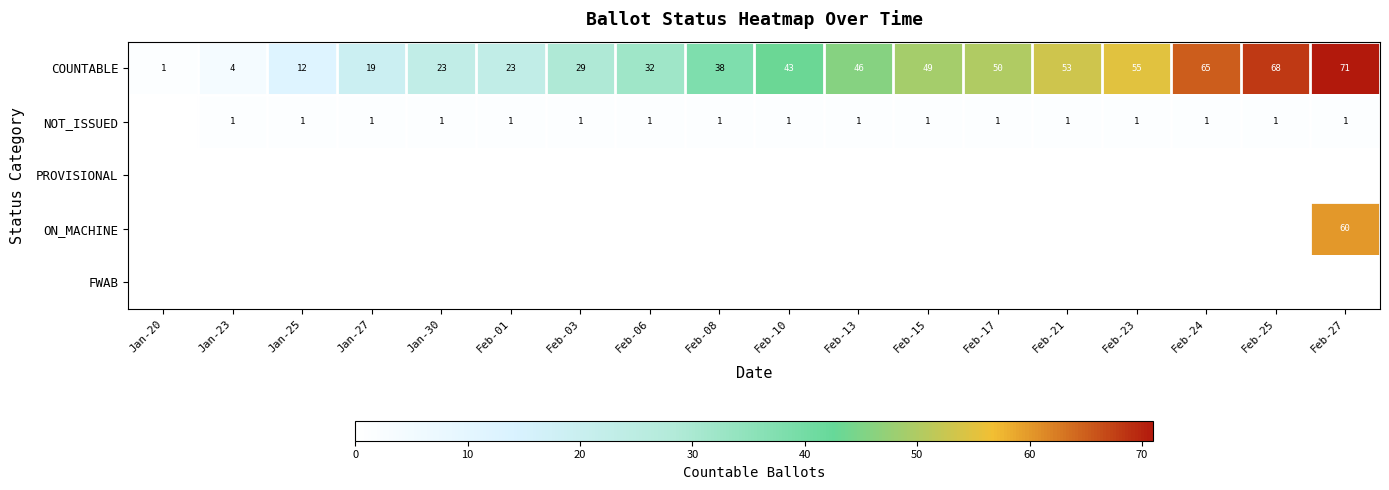

At how many categories does at least one series exceed 50?

5